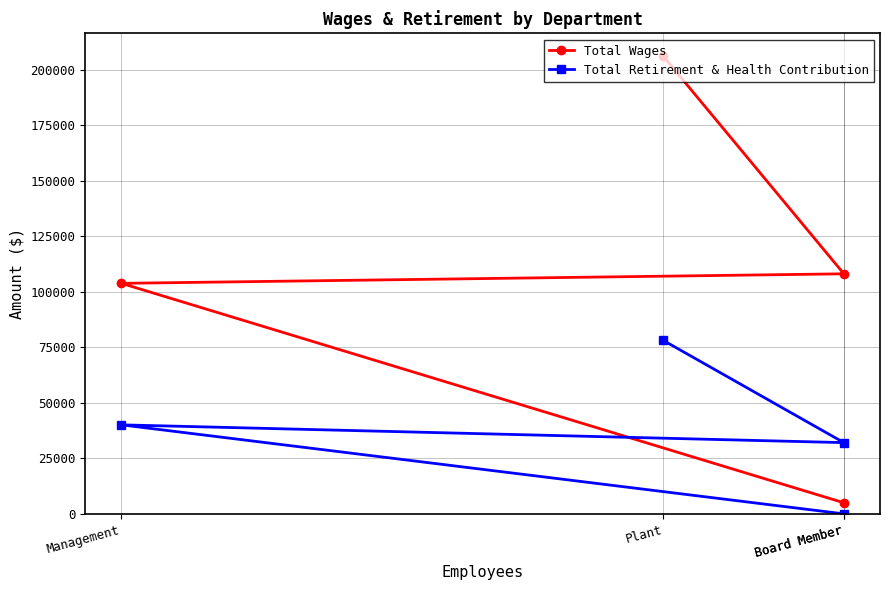

True or false: Total Wages has a value of 186611 at Board Member.

False